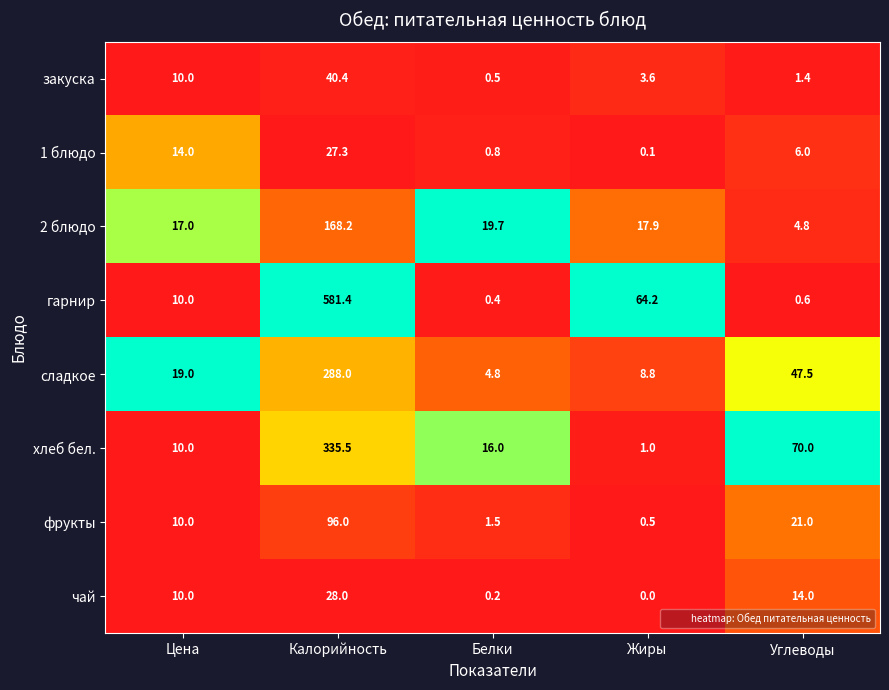

Which series has the widest spread of values?

гарнир